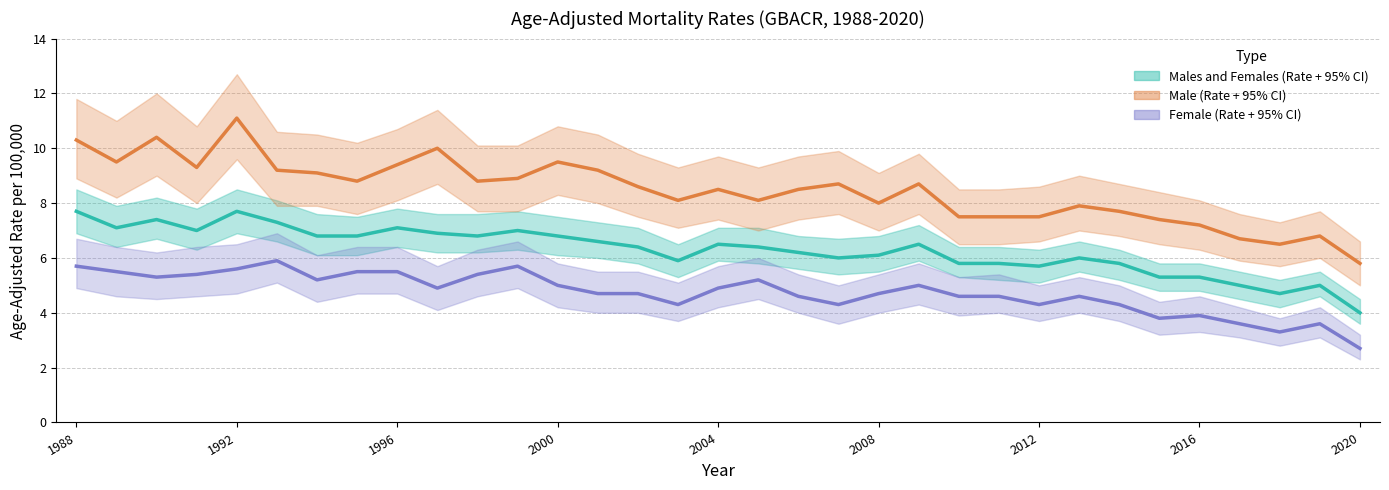

Is it true that Female equals 5.7 at 1988?

True